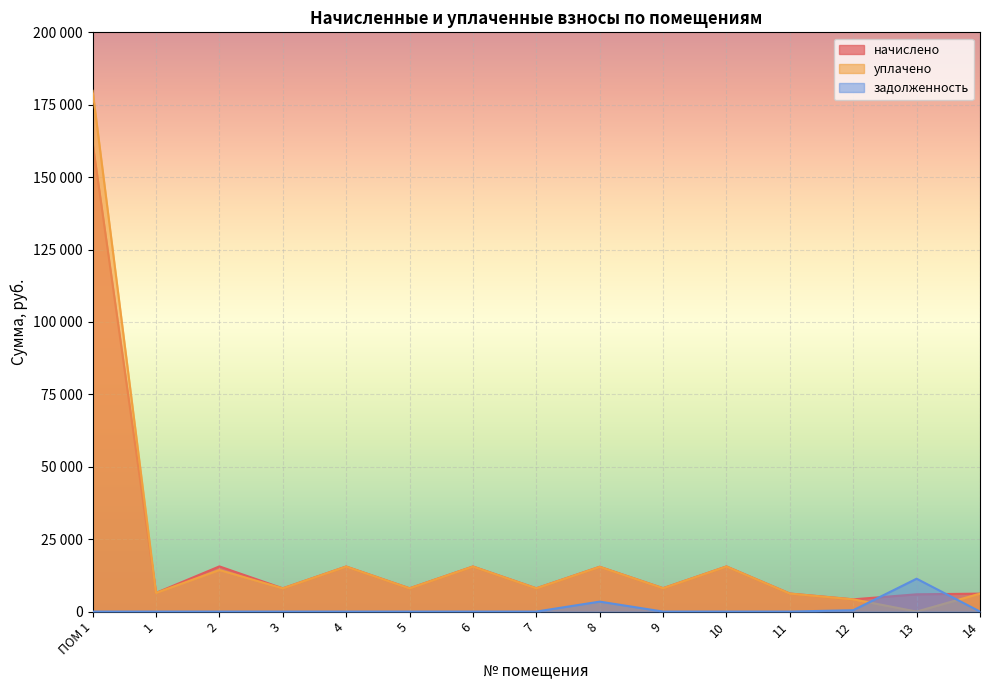

At which category does уплачено reach its first local valley?

1